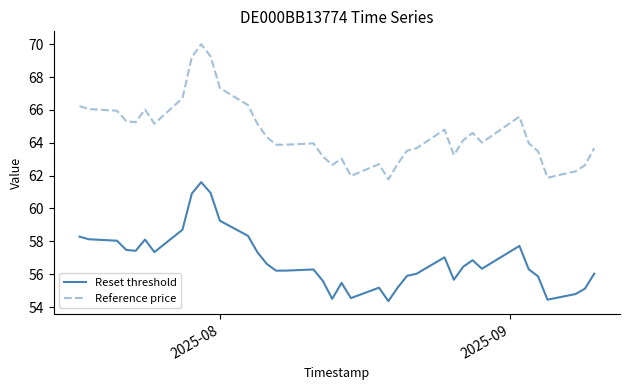

What are all the series names shown in the legend?

Reset threshold, Reference price